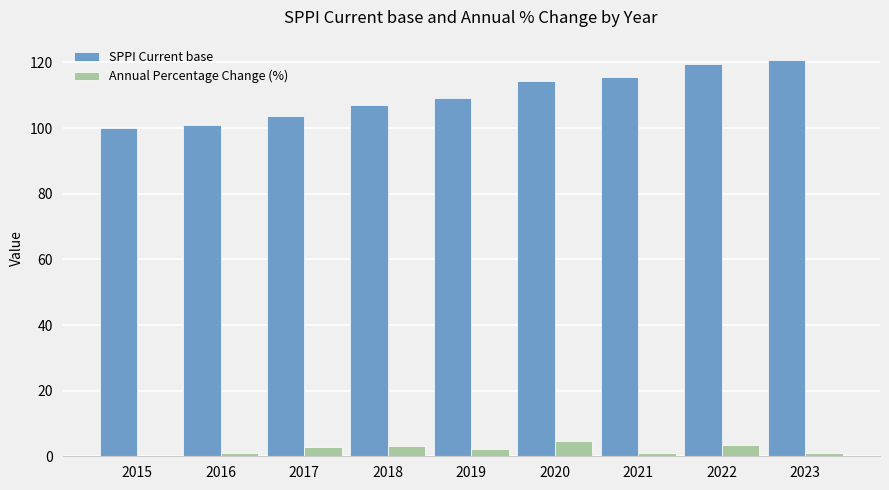

How many data points in Annual Percentage Change (%) are above 2?

5